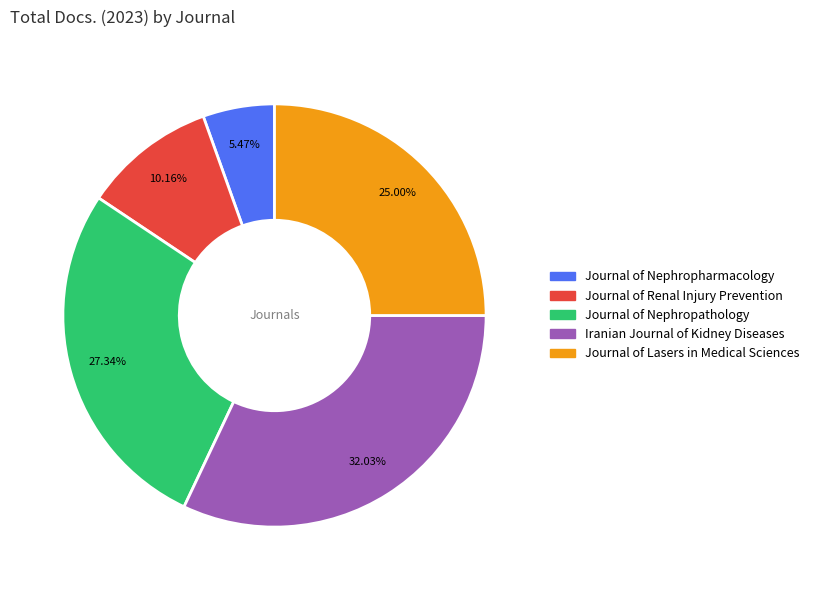

The Journal of Nephropharmacology slice represents 5% of the pie. True or false?

True